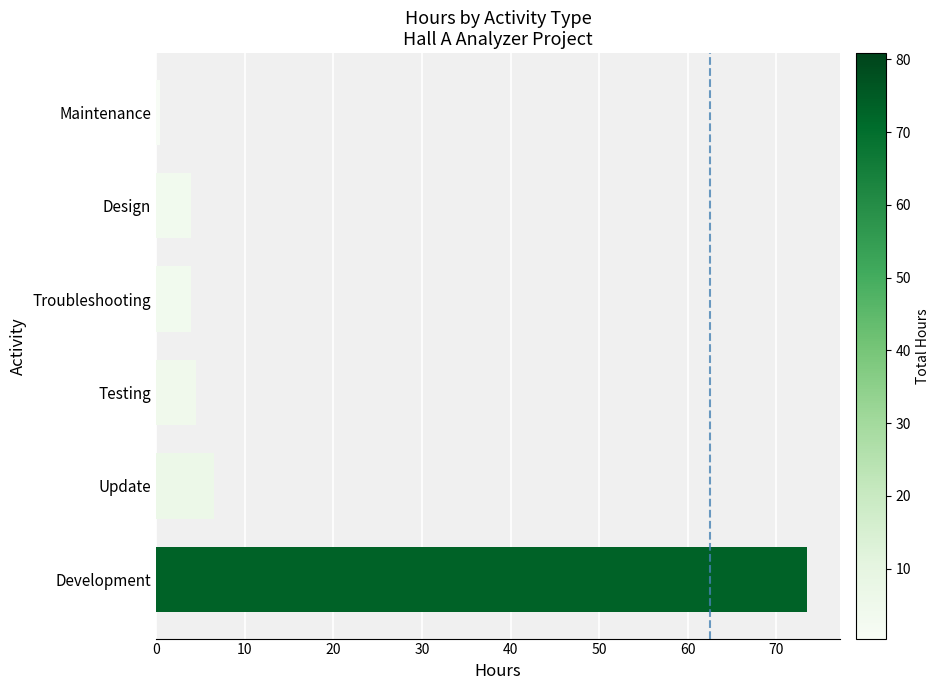

Which has a higher value, Maintenance or Update?

Update